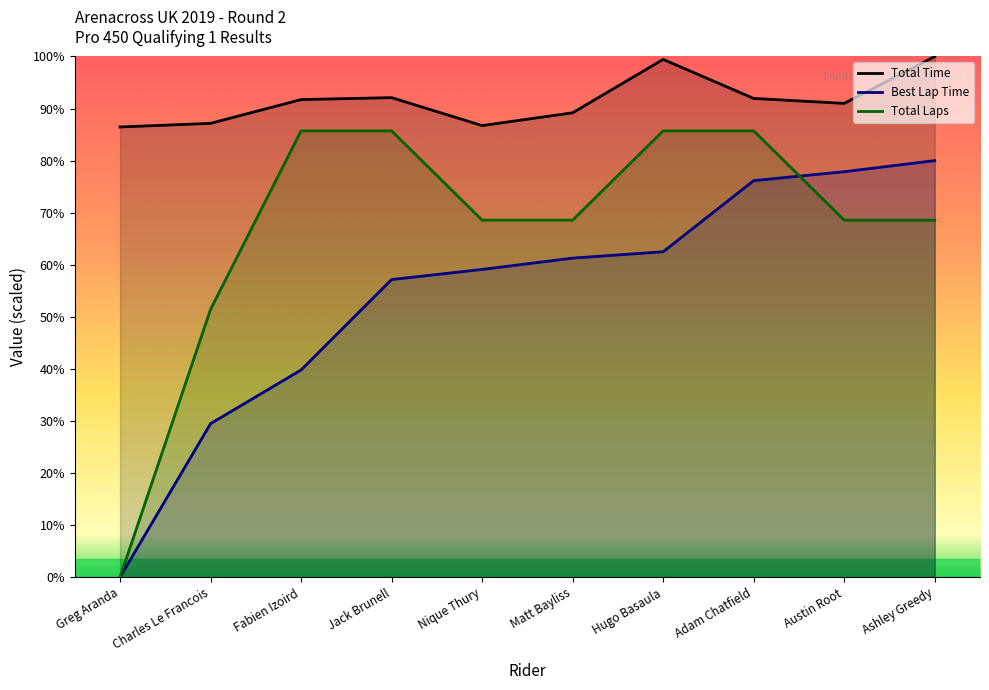

At which label is Best Lap time closest to 140?

Fabien Izoird